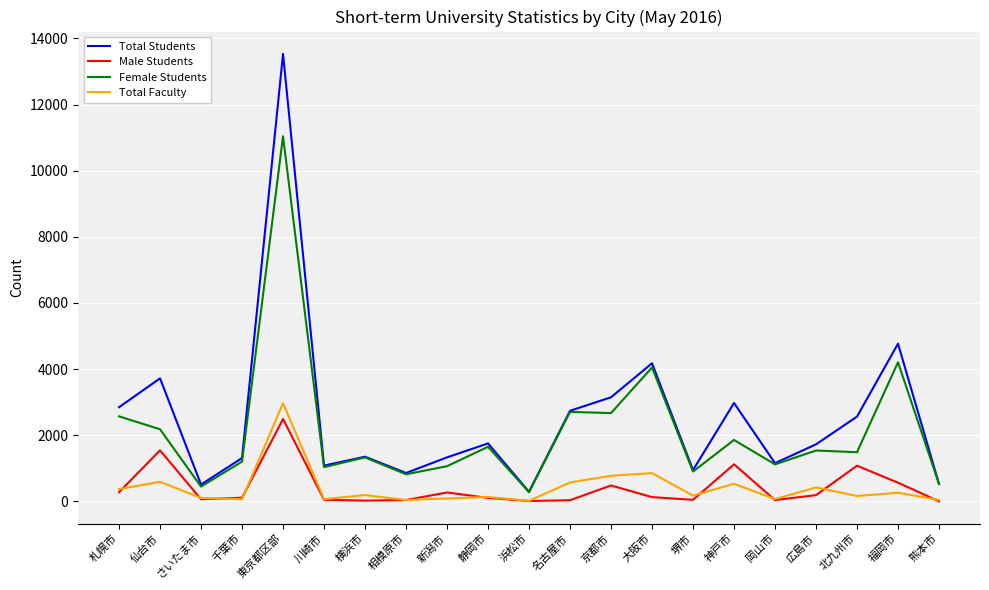

True or false: Female Students has a value of 459 at 神戸市.

False